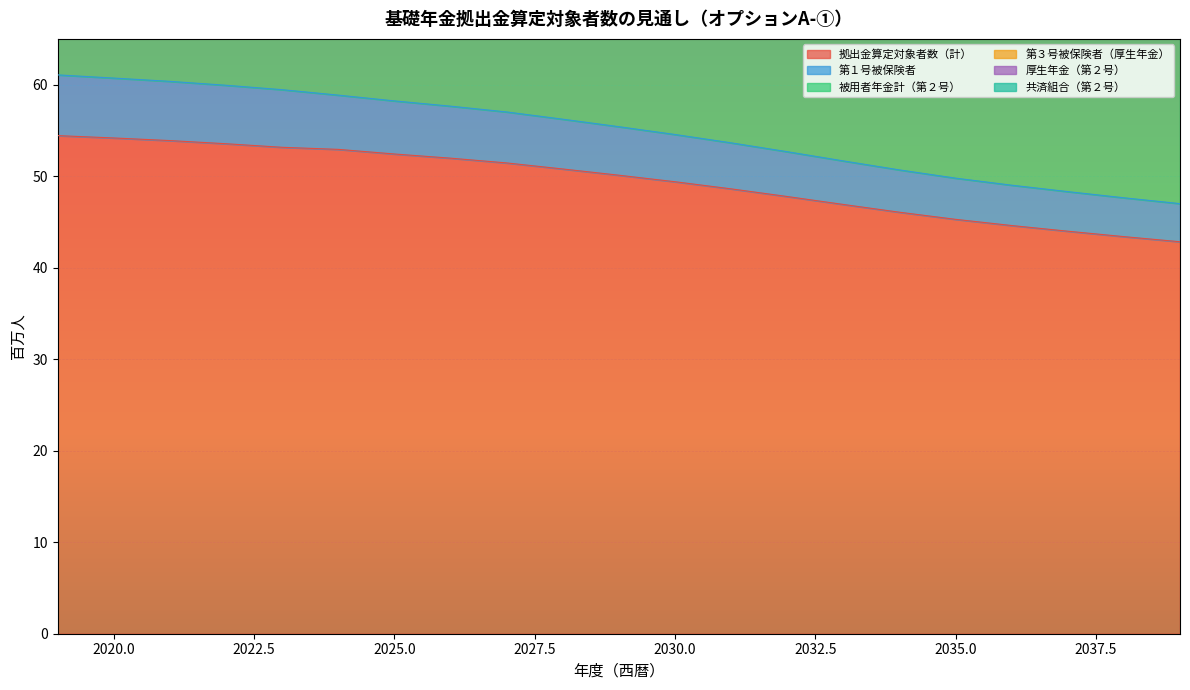

What is the difference between the 被用者年金計（第２号） values at 2025 and 2026?

1.1